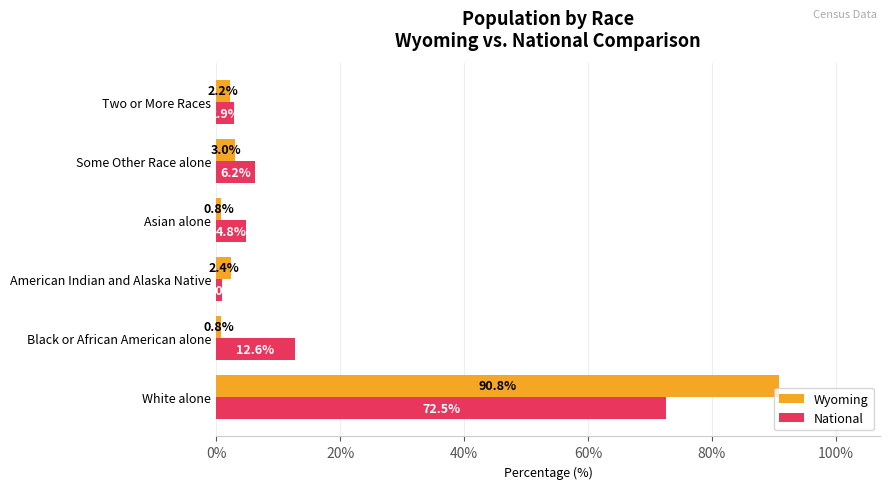

Between Black or African American alone and Asian alone, which series saw the biggest shift?

National